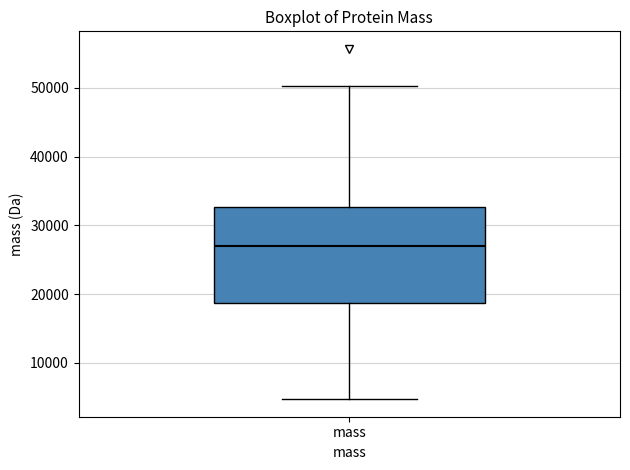

Where does the lower whisker of the box for mass end on the y-axis? The values are not printed on the chart, so give them approximately, as read against the axis.

5000